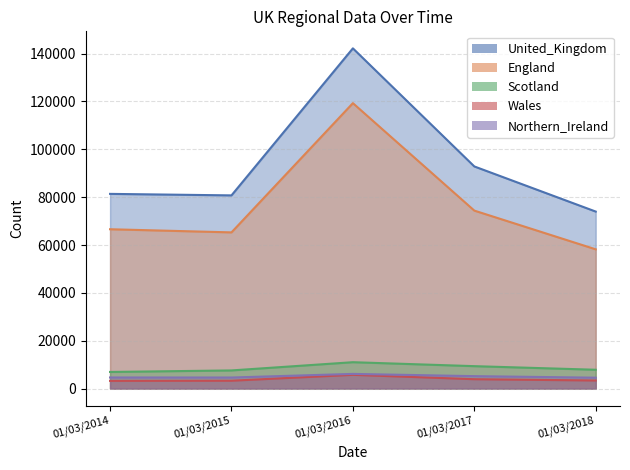

True or false: England has a value of 119140 at 01/03/2014.

False